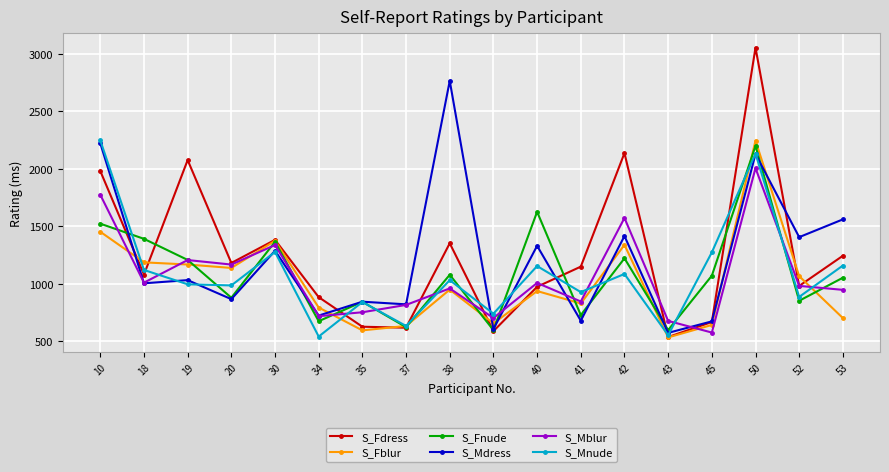

True or false: S_Mblur has more than 0 interior local peaks.

True